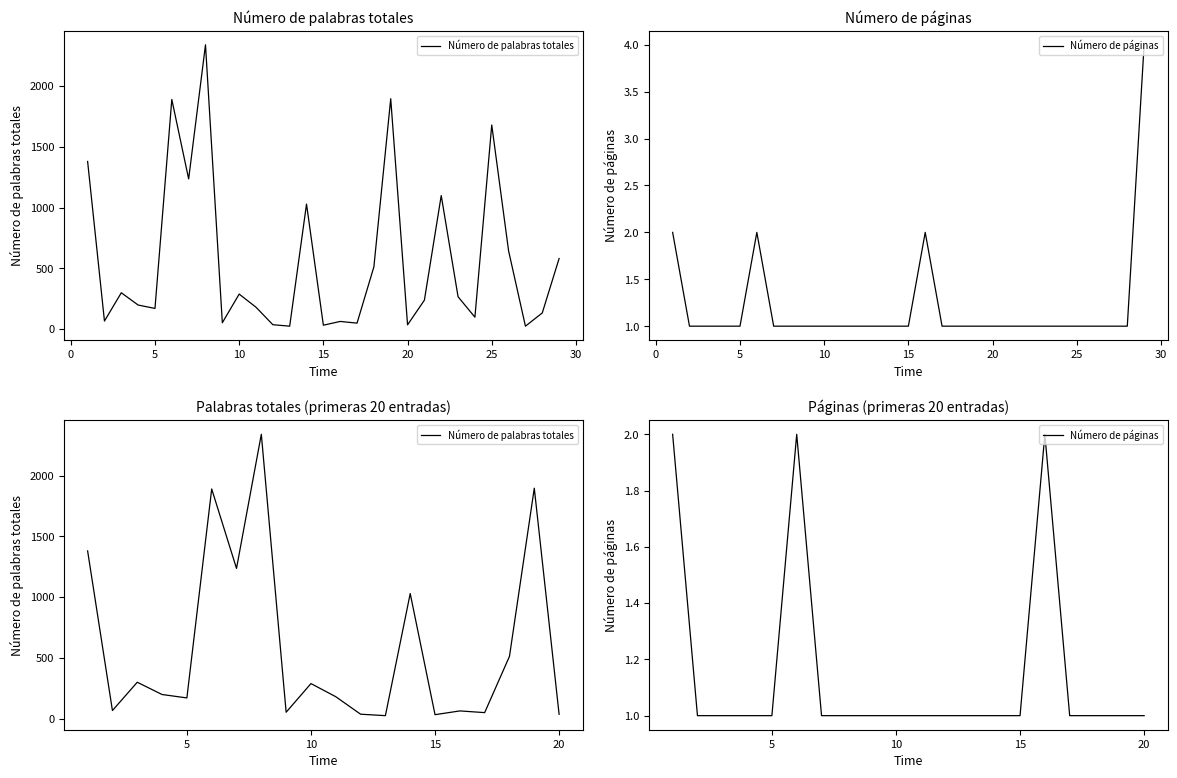

How many lines are shown in the chart?

2